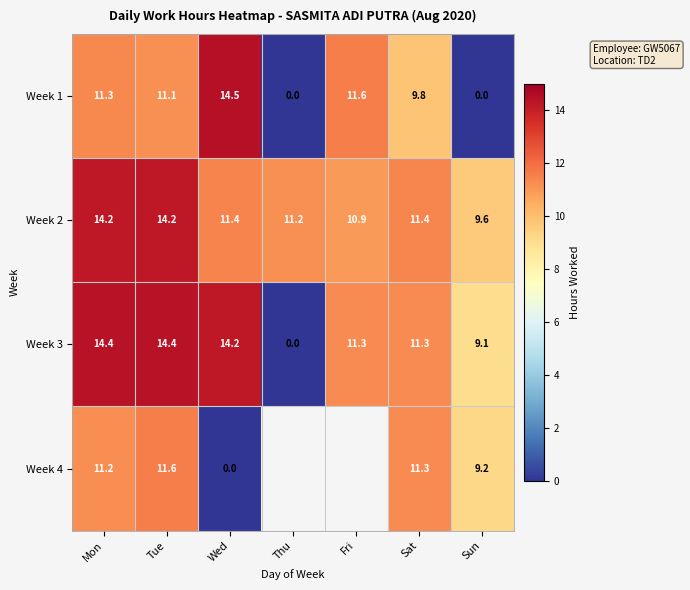

How many data points does each series have?

7